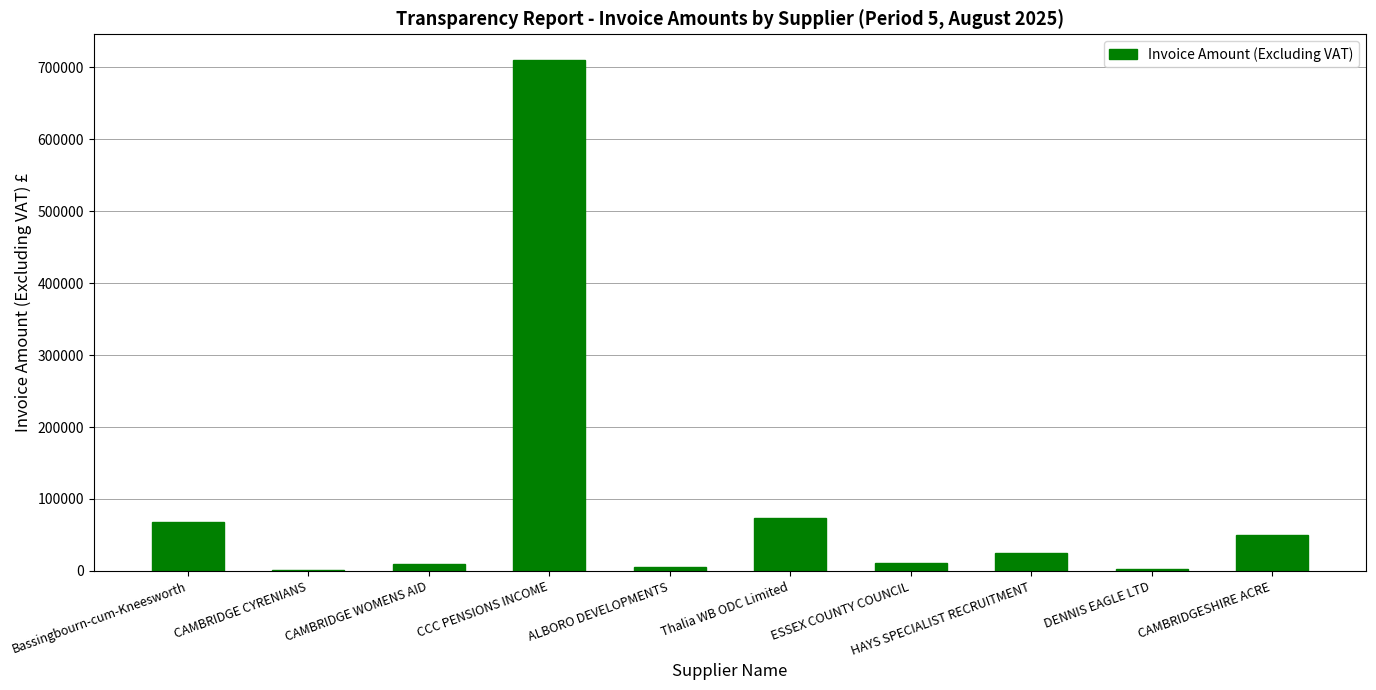

The chart shows a value of 49579.0 at CAMBRIDGESHIRE ACRE. True or false?

True